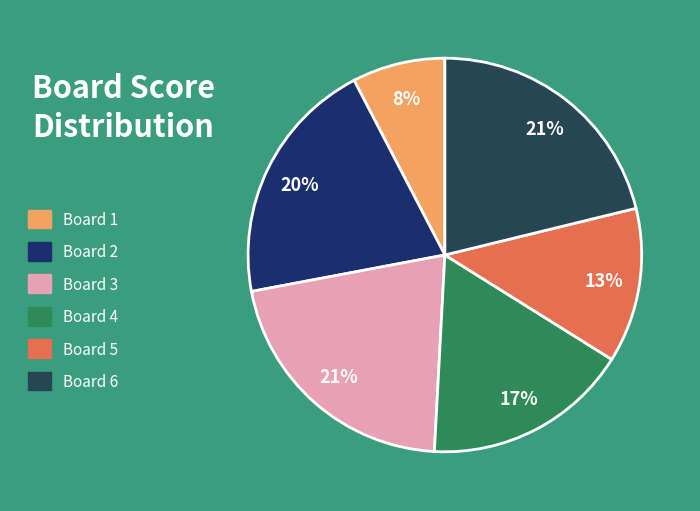

To the nearest percent, what portion does Board 1 represent?

8%